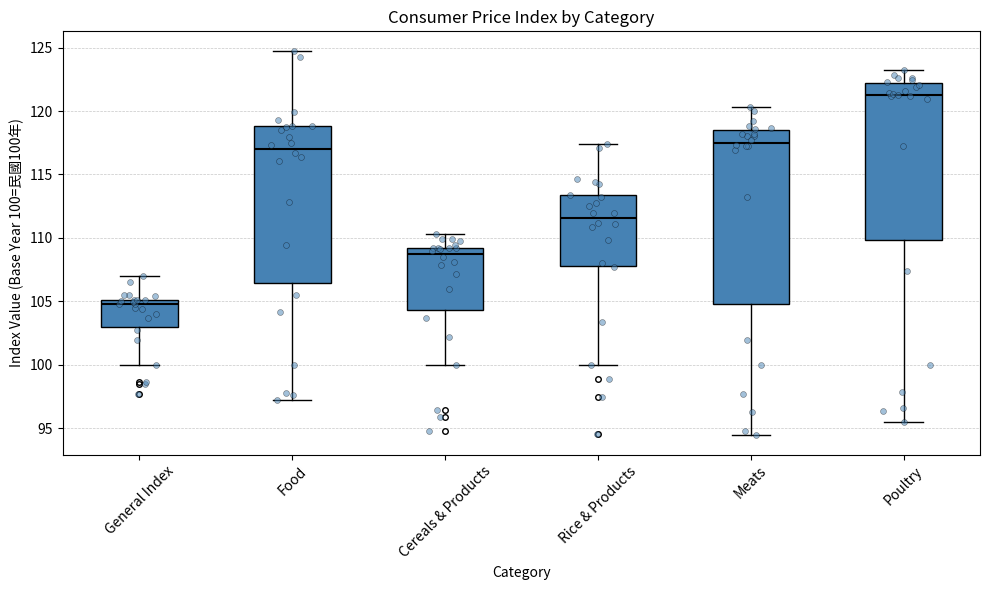

Reading left to right, transcribe this box plot: for each box, give where its median line is, the range the box spans, and where its two whiskers end, as read against the y-axis. The values are not printed on the chart, so give them approximately, as read against the axis.

General Index: median 105.0 (just below the box's upper edge), box 103.0 to 105.0, whiskers 100.0 to 107.0
Food: median 117.0, box 106.5 to 119.0, whiskers 97.0 to 125.0
Cereals & Products: median 108.5, box 104.5 to 109.0, whiskers 100.0 to 110.5
Rice & Products: median 111.5, box 108.0 to 113.5, whiskers 100.0 to 117.5
Meats: median 117.5, box 105.0 to 118.5, whiskers 94.5 to 120.5
Poultry: median 121.5, box 110.0 to 122.0, whiskers 95.5 to 123.0